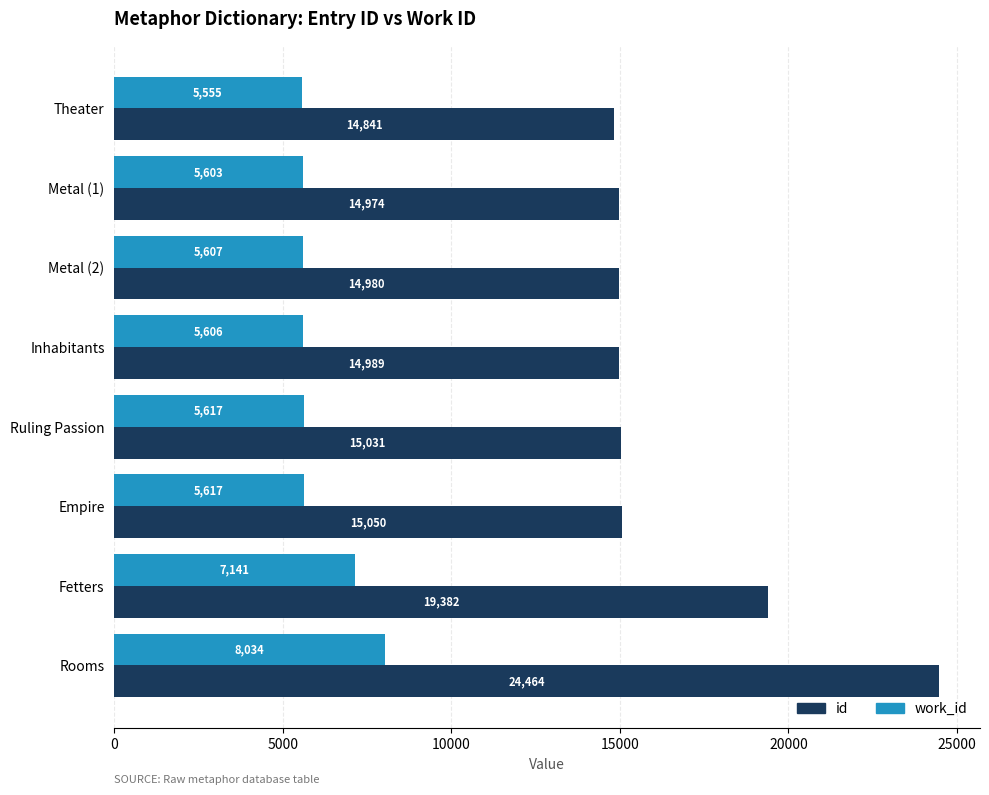

Which series has the largest total across all categories?

id